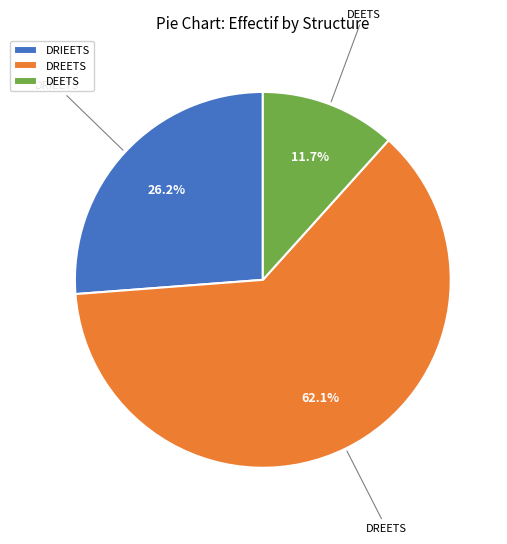

What is the ratio of the value at DREETS to the value at DRIEETS?

2.4